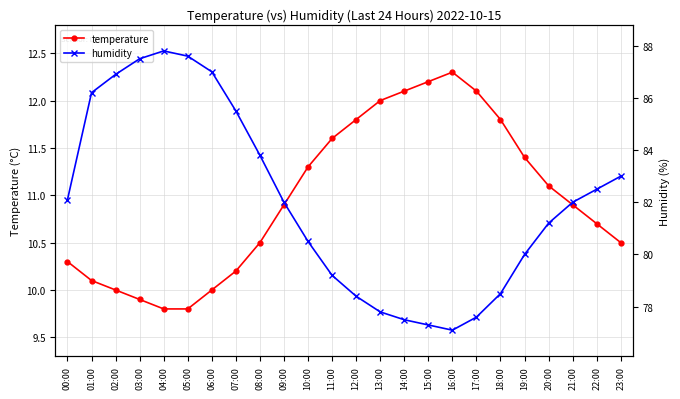

Between 15:00 and 17:00, which is larger?

15:00